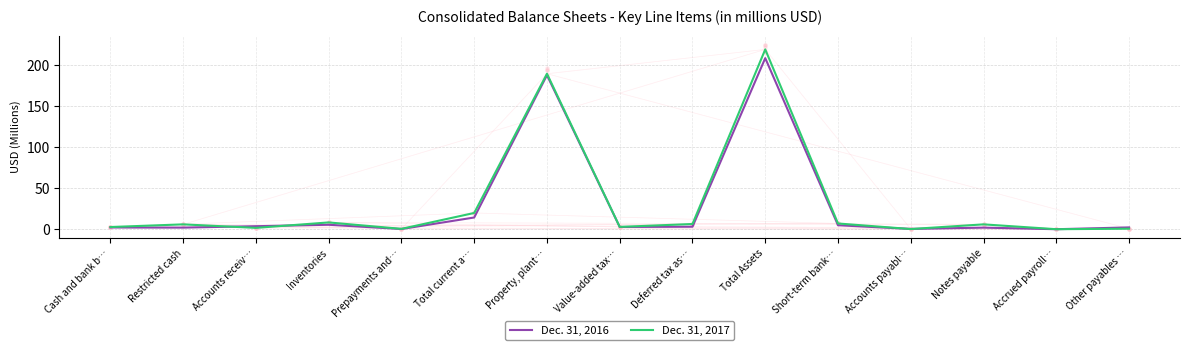

What is the total value across all series at Value-added tax…?

6.0